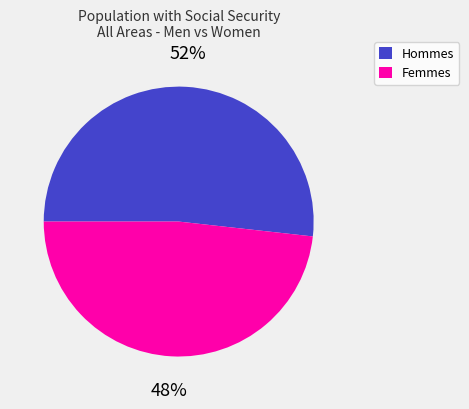

Is there any slice that represents more than half of the pie?

Yes